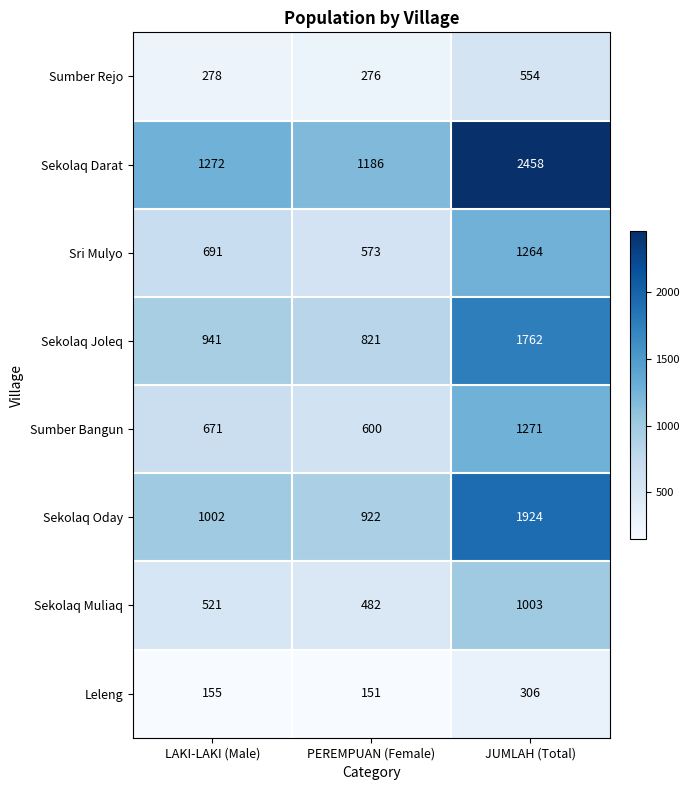

At which label is Sumber Rejo closest to 415?

LAKI-LAKI (Male)